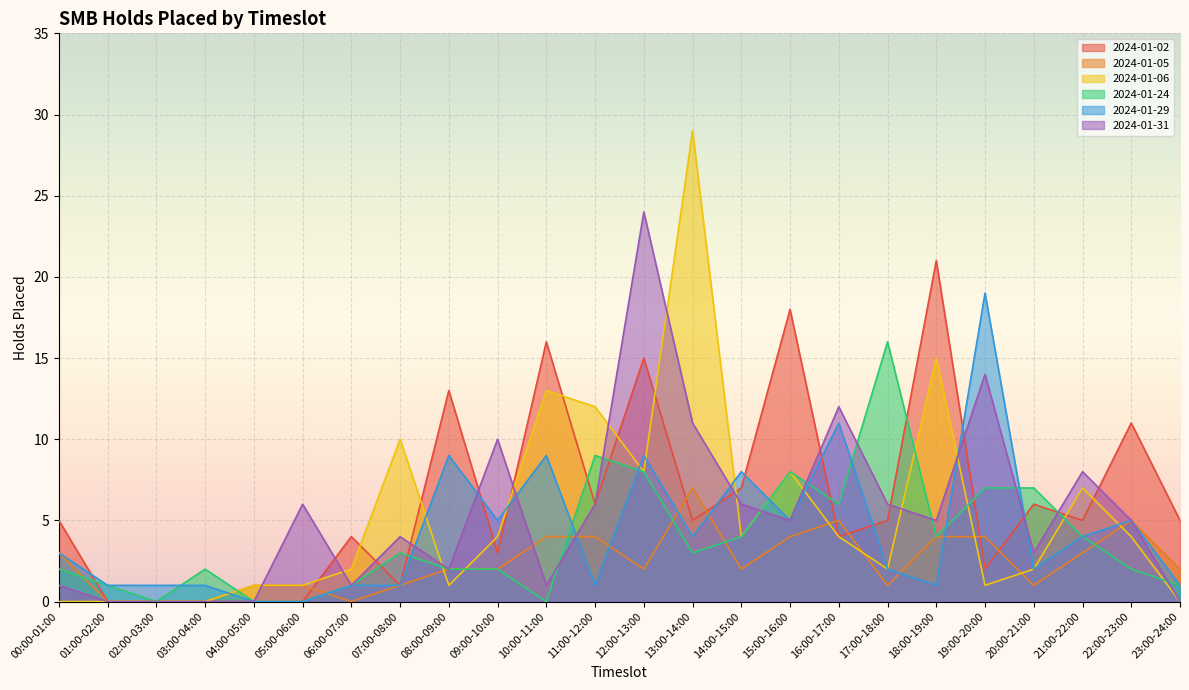

What is the value of the 2024-01-31 point at the 10th from the left?

10